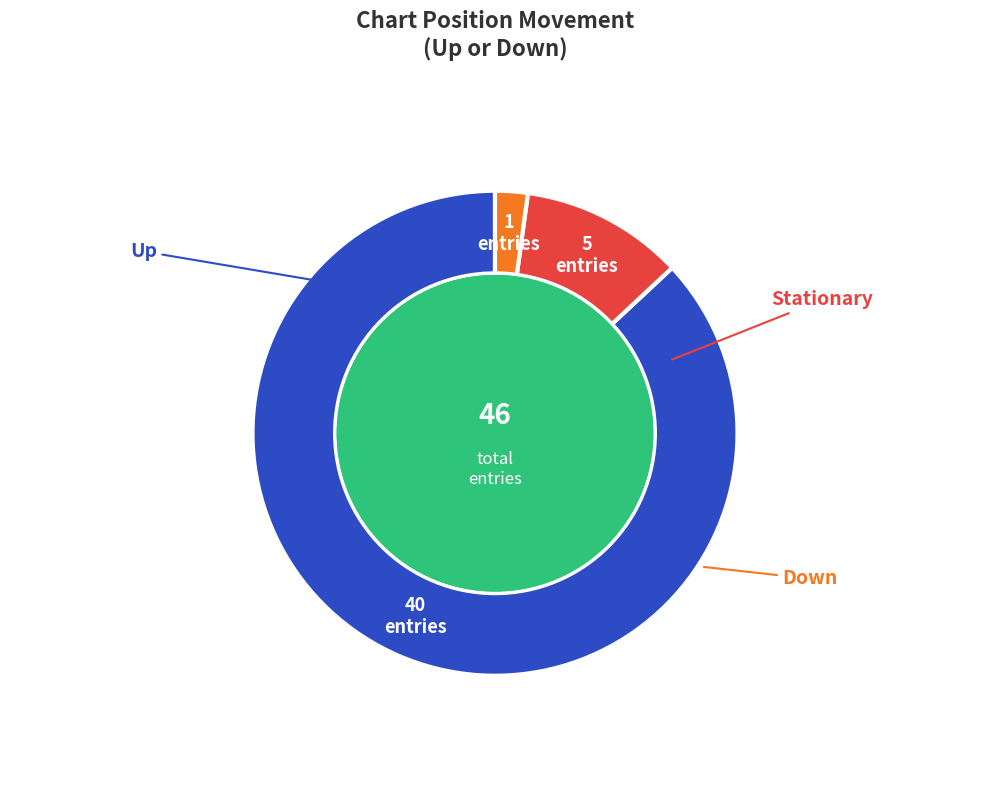

Is there any slice that represents more than half of the pie?

Yes